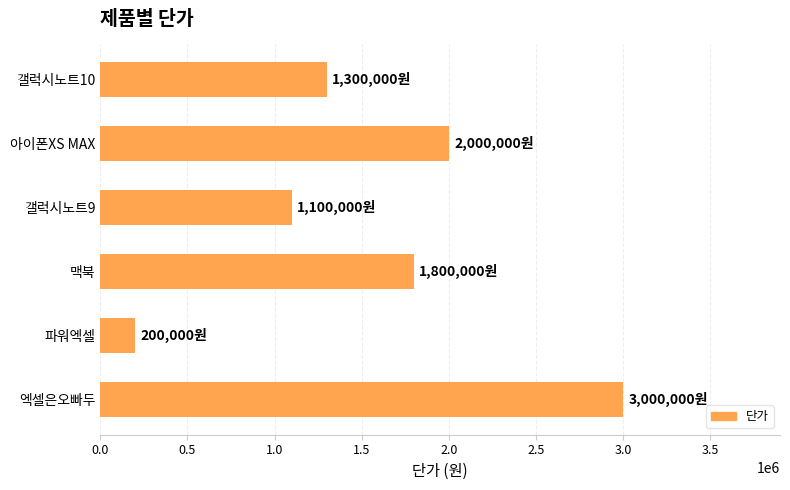

Does the chart contain stacked bars?

No